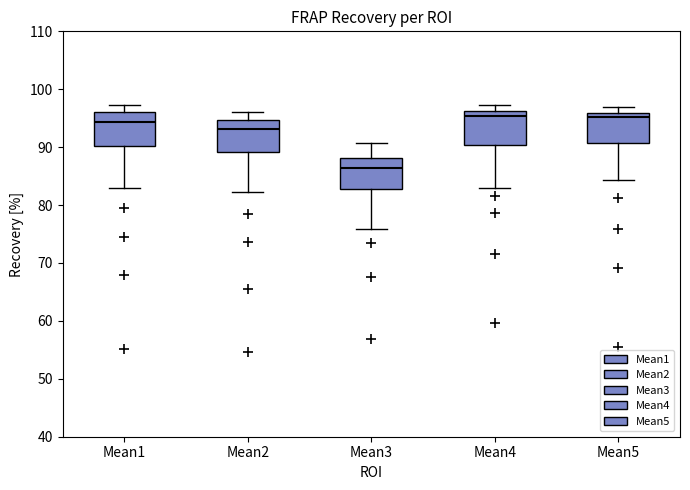

Where does the upper whisker of the box for Mean2 end on the y-axis? The values are not printed on the chart, so give them approximately, as read against the axis.

96